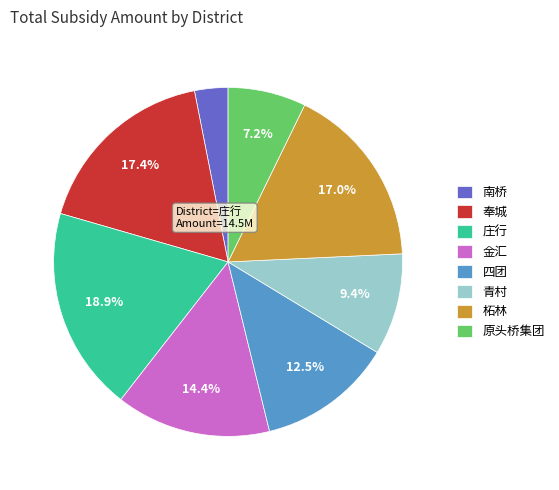

True or false: 柘林 accounts for 6% of the total.

False